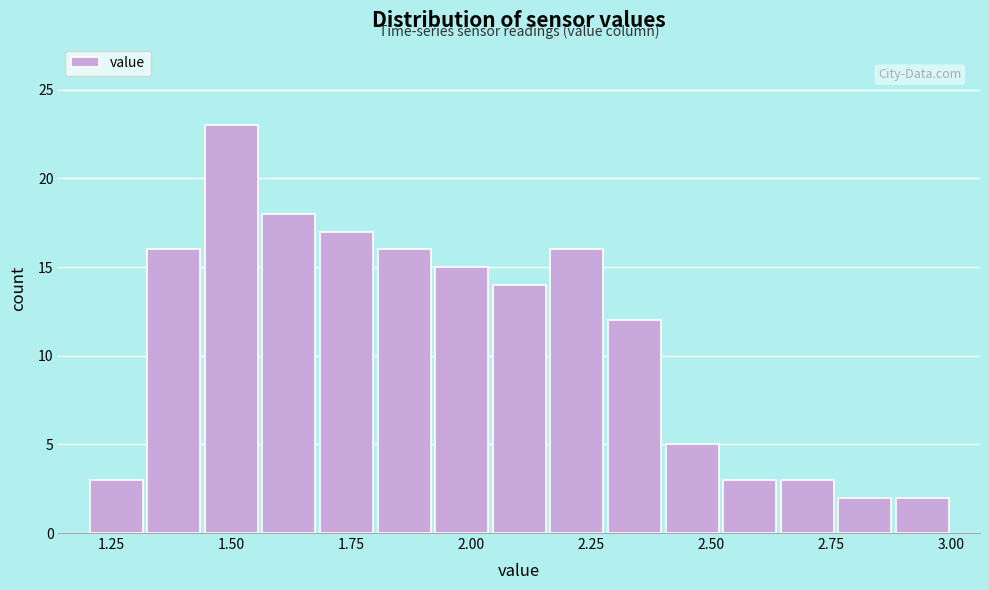

Around what value on the x-axis is the tallest bar? Give the approximate position of its centre, as read against the axis.

1.50